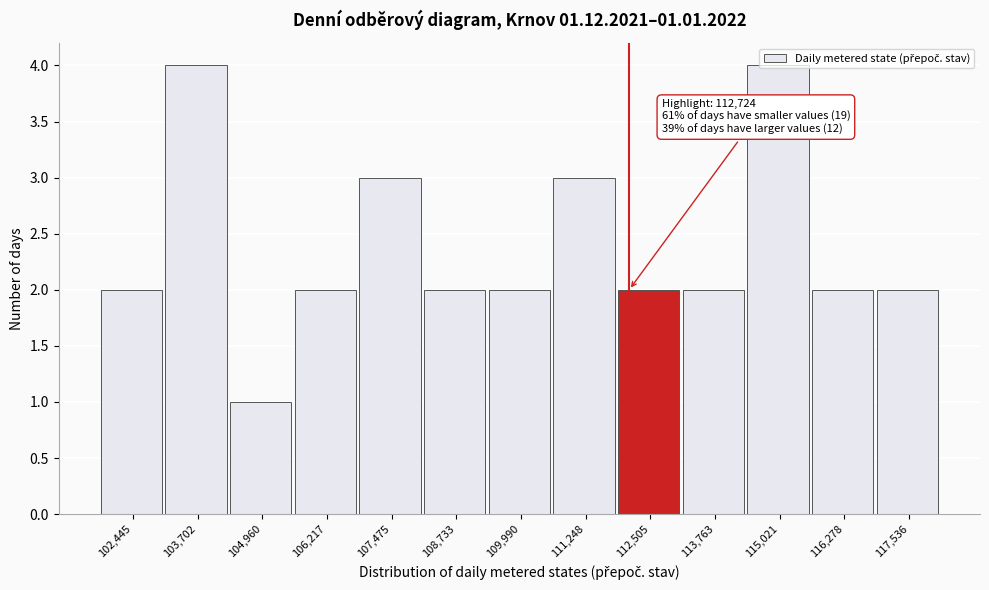

Is it true that the value at 112,505 is 1?

False